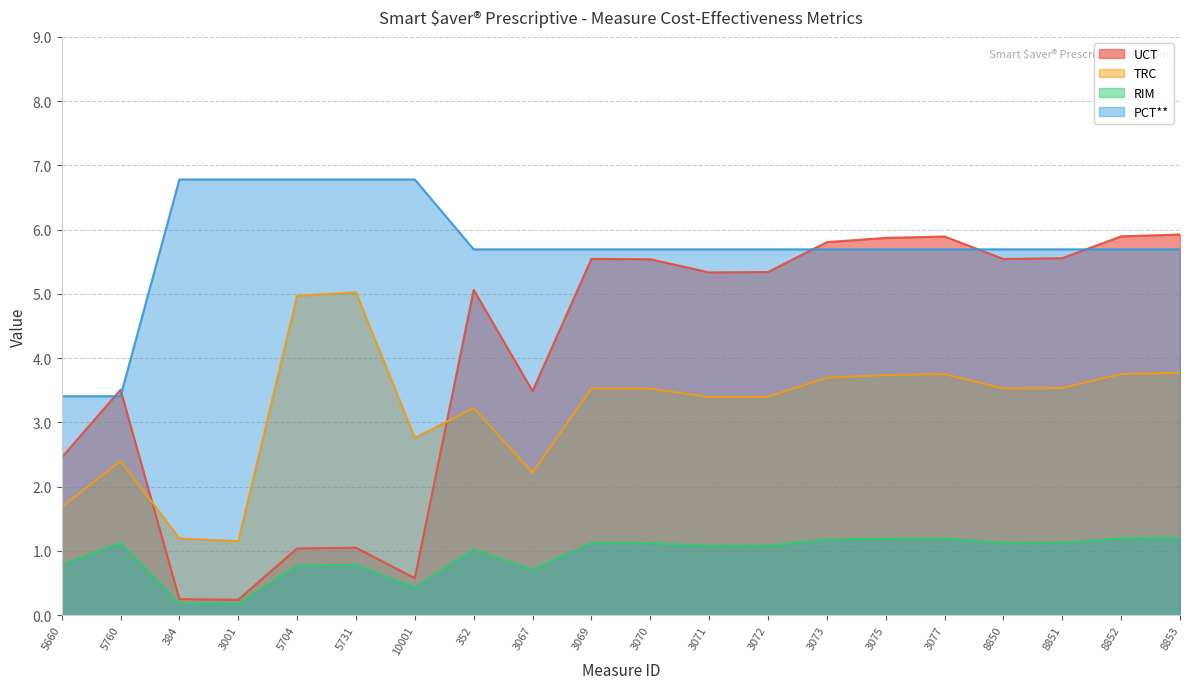

Does the chart have visible grid lines?

Yes